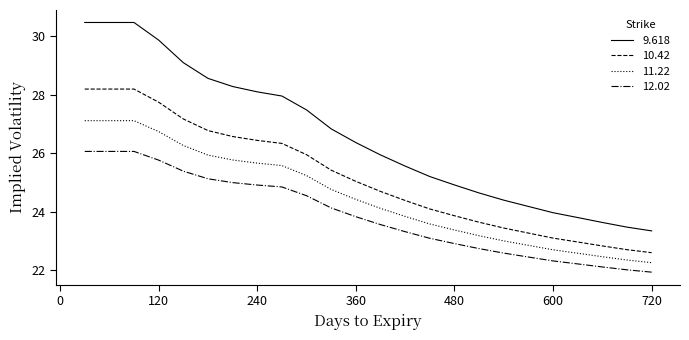

Rank the series by their average value, from highest to lowest.

9.618, 10.42, 11.22, 12.02